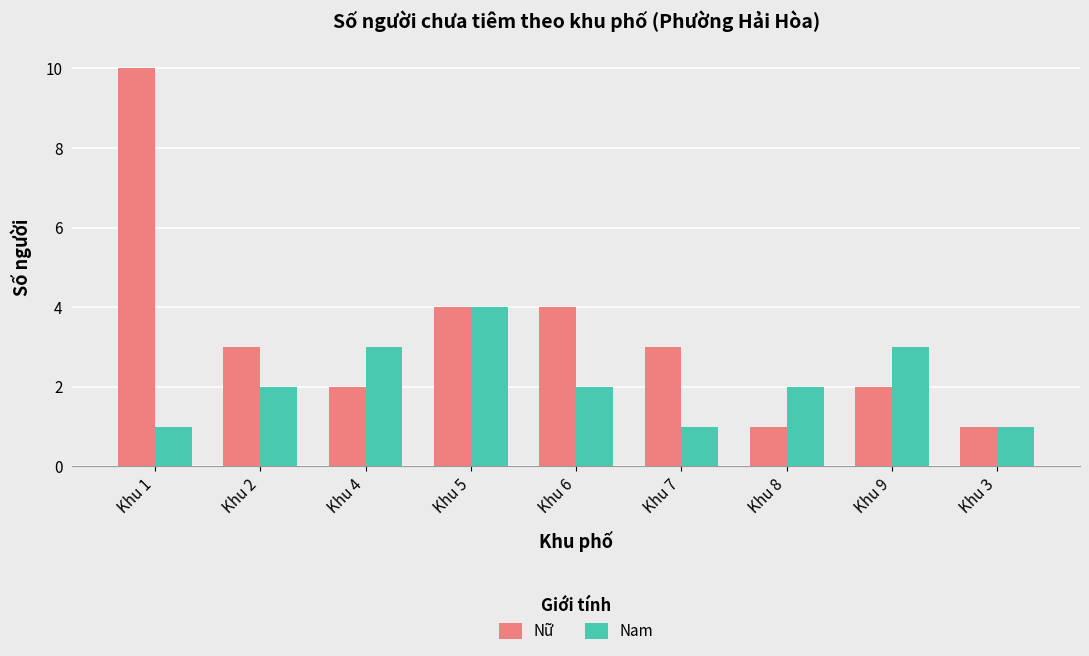

True or false: Nam has a value of 3 at Khu 9.

True